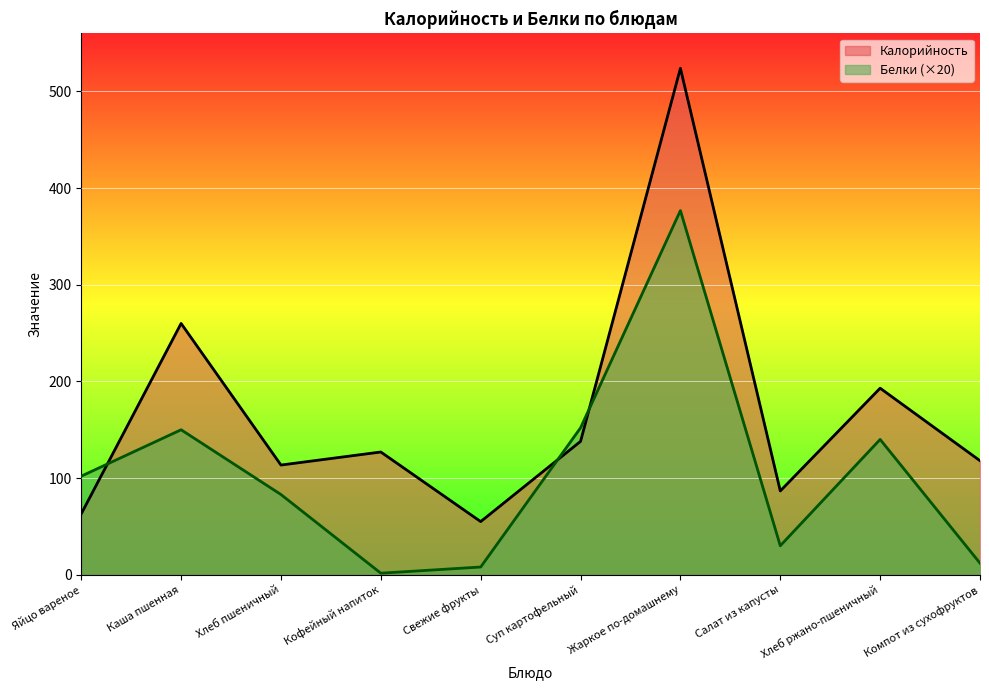

At which label is Белки closest to 189?

Суп картофельный